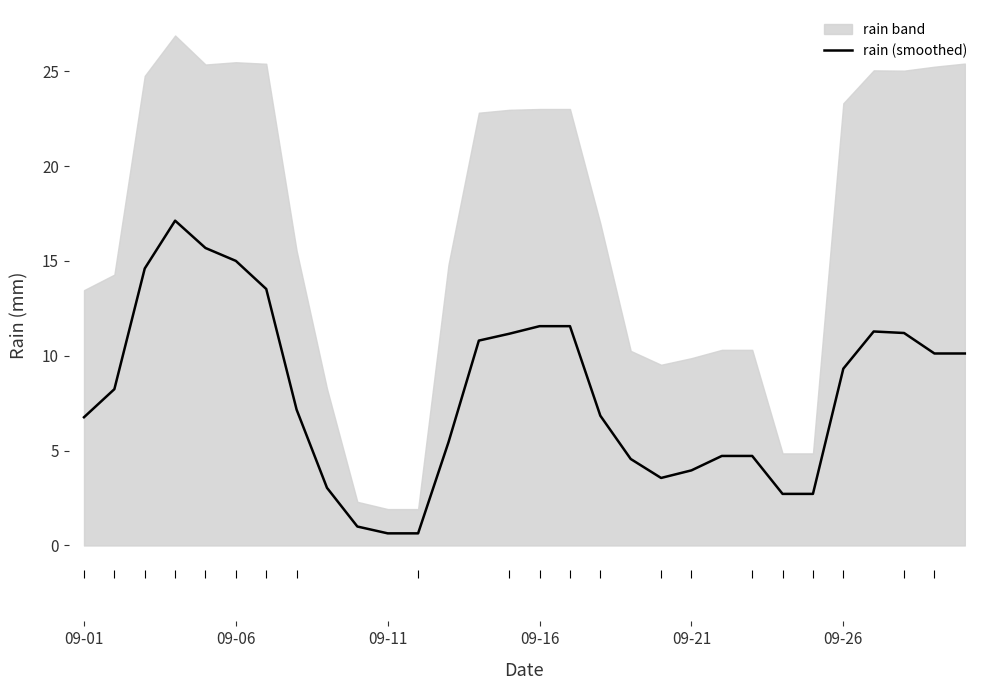

Between 8 and 12, which is larger?

12